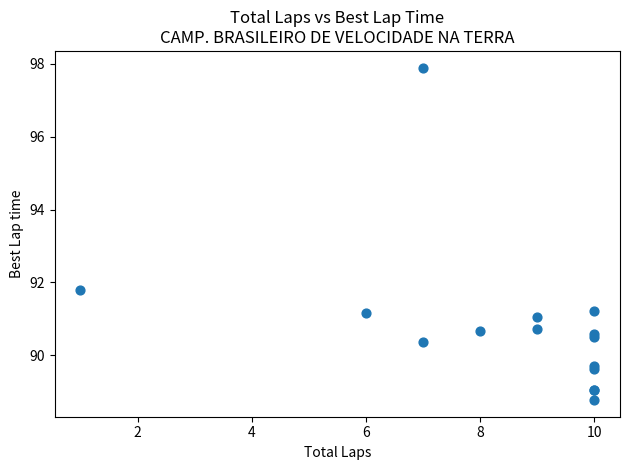

What Y value in the scatter plot is closest to 93?

91.8